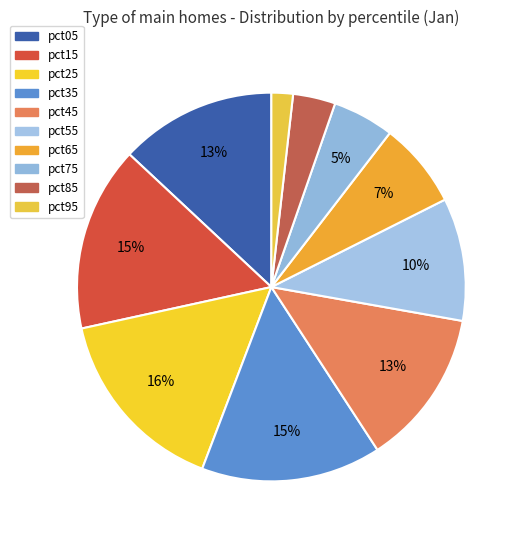

How many segments does this pie chart have?

10